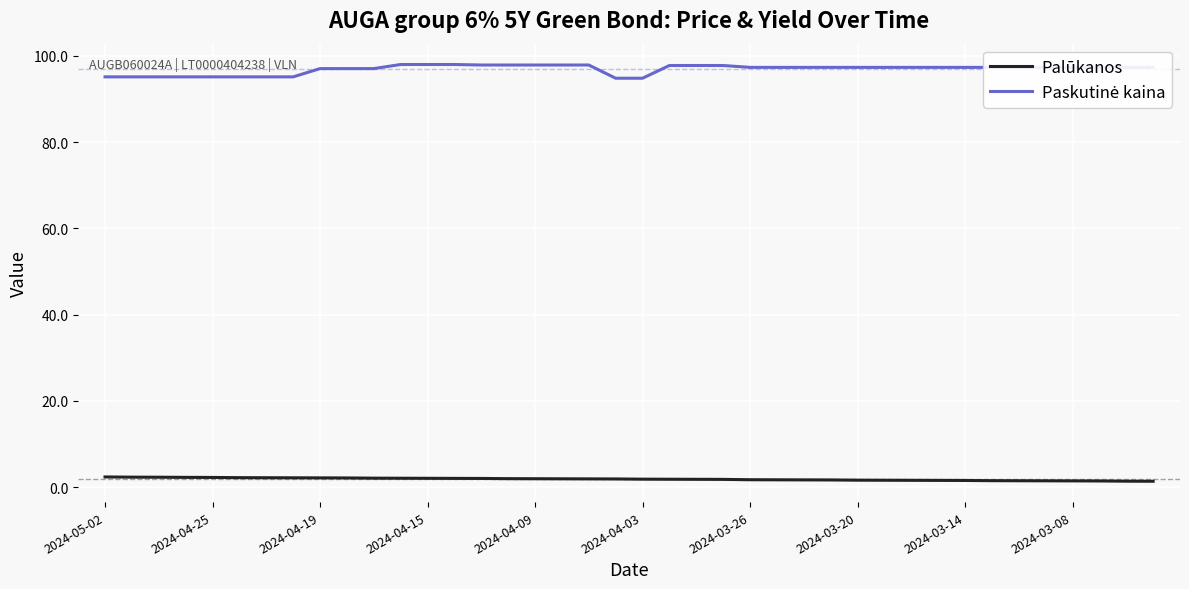

What is the difference between the second highest and second lowest values in the Palūkanos series?

0.9